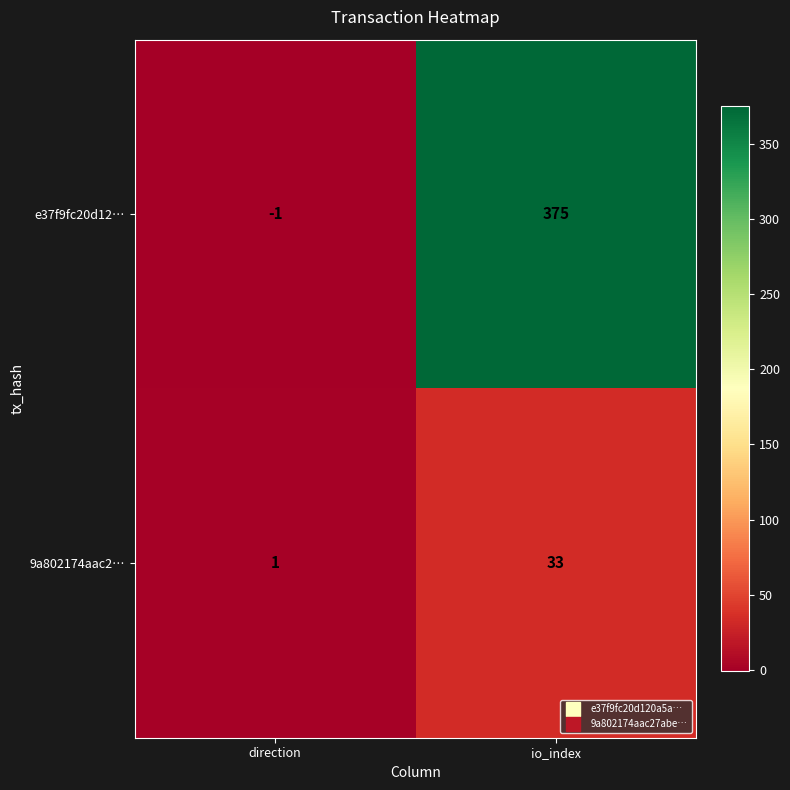

At which label is e37f9fc20d12… closest to 187?

direction